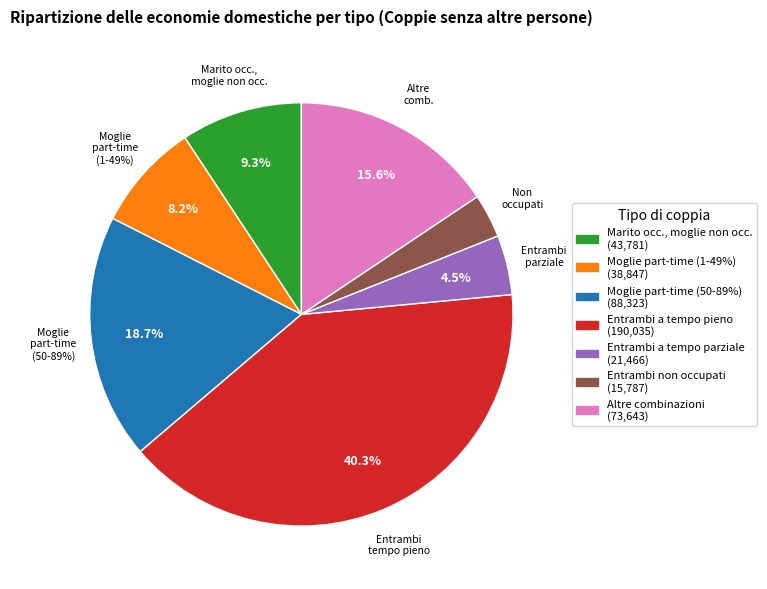

What is the largest slice in the pie chart?

Moglie e marito occupati a tempo pieno